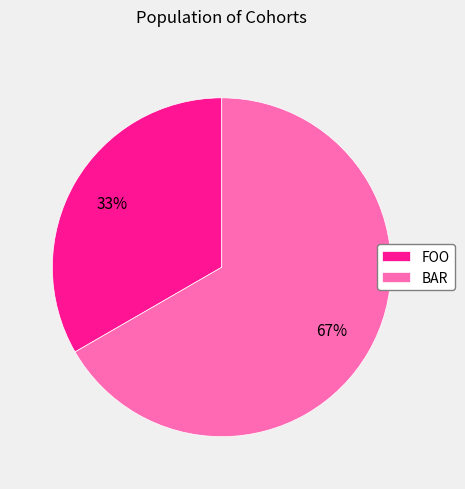

What is the largest slice in the pie chart?

BAR